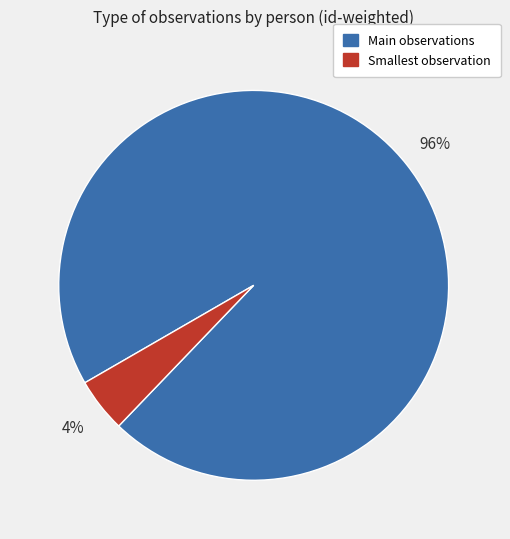

To the nearest percent, what is the average slice percentage?

50%